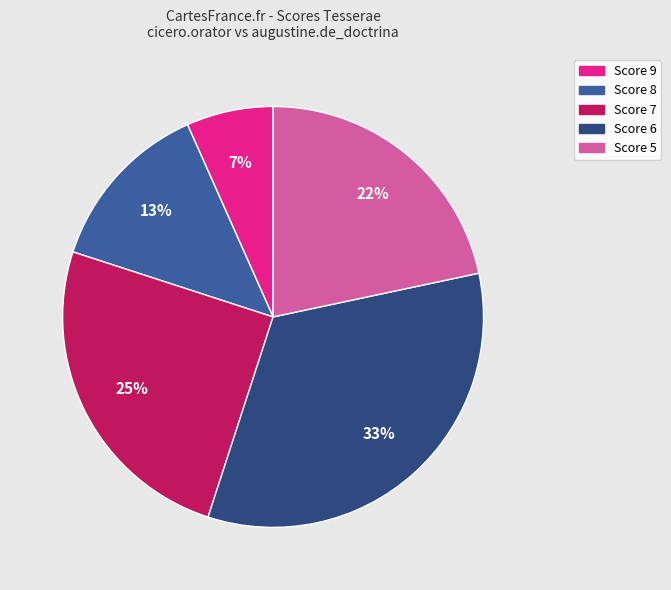

Which has a higher value, Score 8 or Score 9?

Score 8